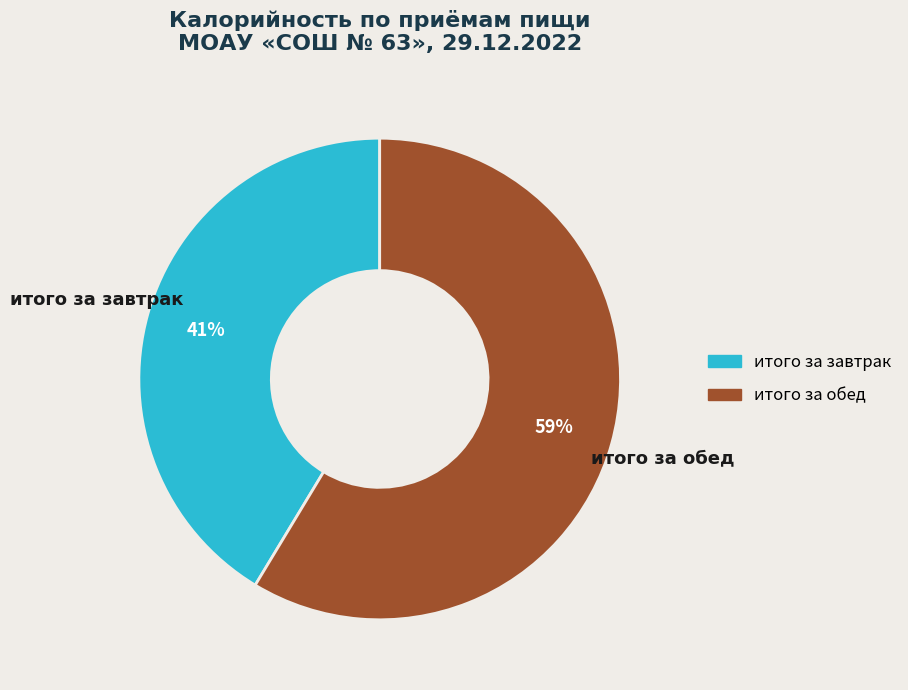

Does any single category account for the majority?

Yes